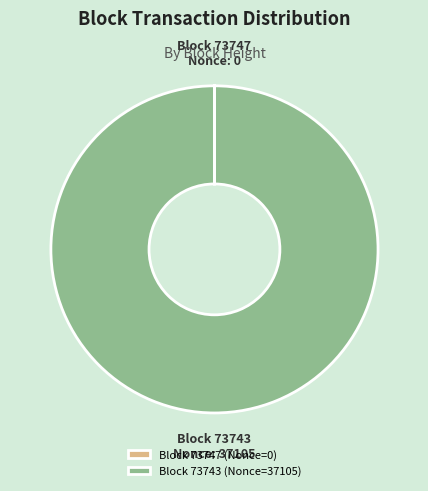

Is it true that Block 73743 (Nonce=37105) is 100% of the pie?

True